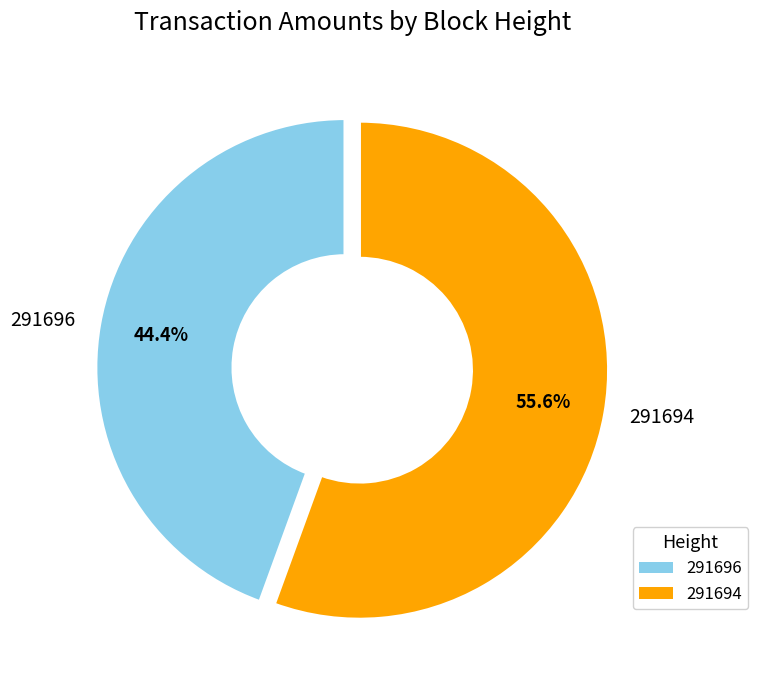

The 291694 slice represents 56% of the pie. True or false?

True